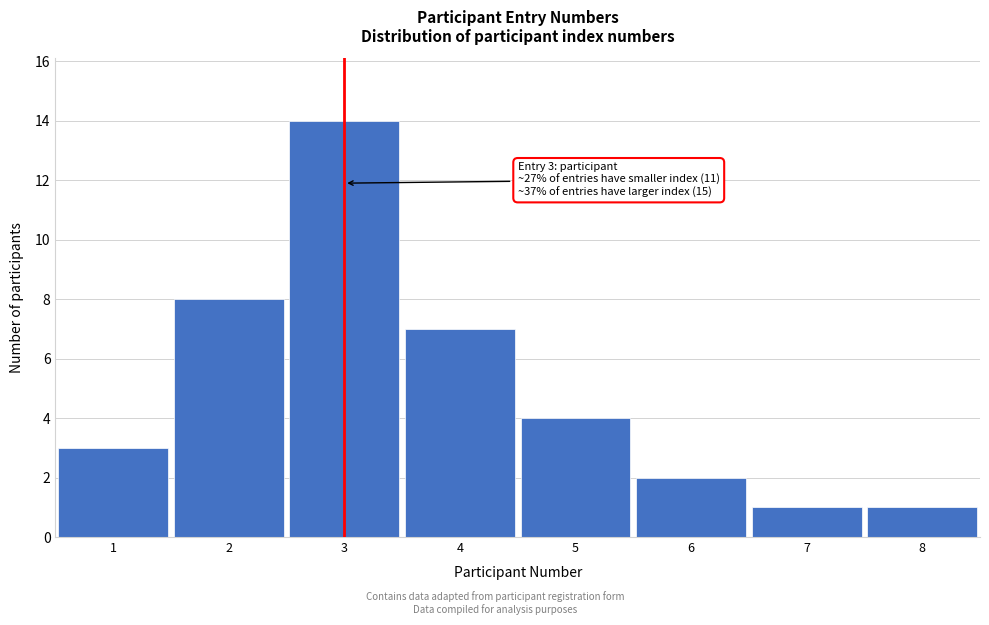

Reading left to right, transcribe all the data shown in this chart.

1=3	2=8	3=14	4=7	5=4	6=2	7=1	8=1